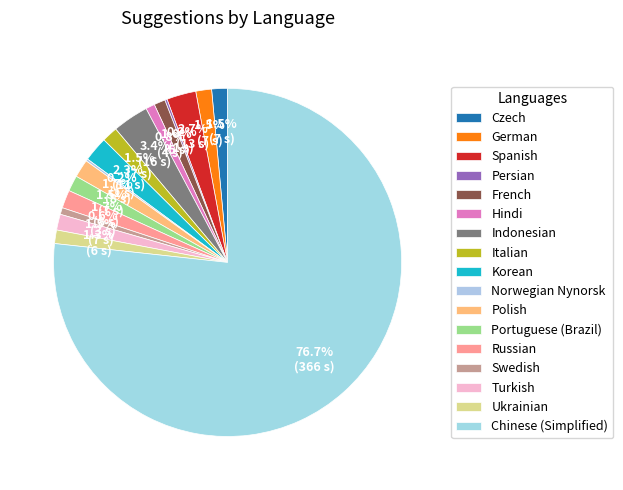

Is there a majority slice in this chart?

Yes